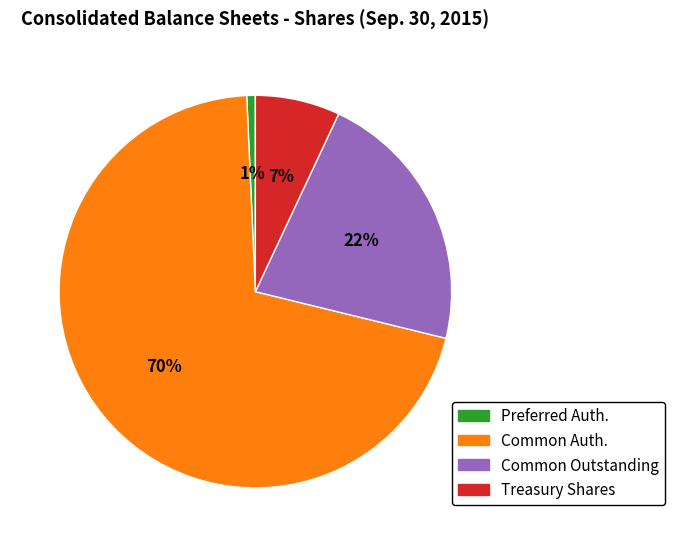

Is there any slice that represents more than half of the pie?

Yes